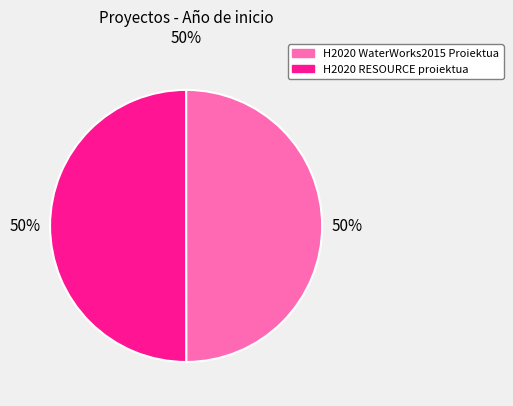

How many segments does this pie chart have?

2